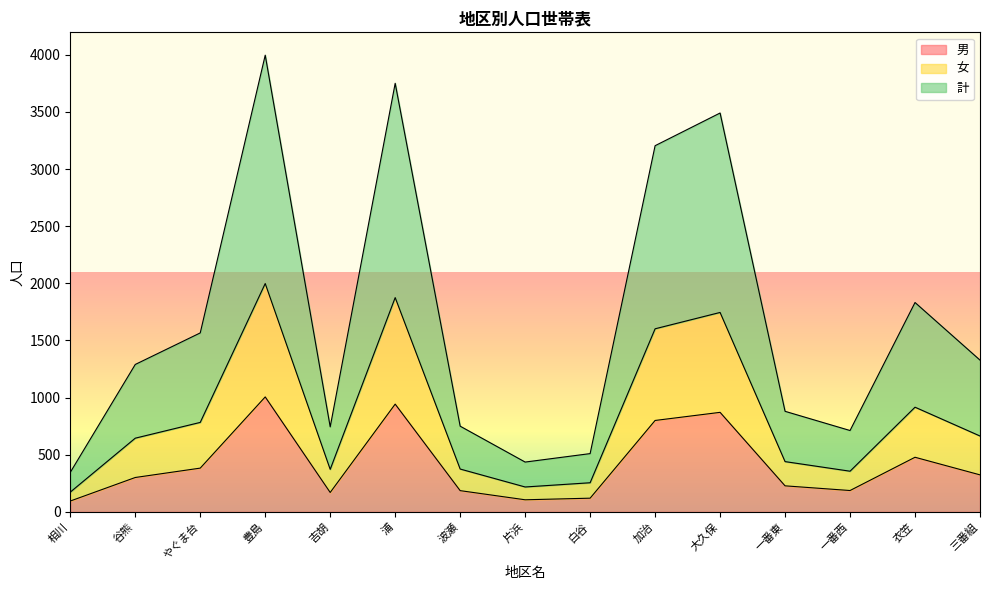

Reading right to left, transcribe all the data shown in this chart.

男: 324	478	187	228	871	800	120	106	186	943	170	1006	383	301	95
女: 664	916	356	440	1745	1602	255	218	375	1875	372	1998	783	645	173
計: 1328	1832	712	880	3490	3204	510	436	750	3750	744	3996	1566	1290	346